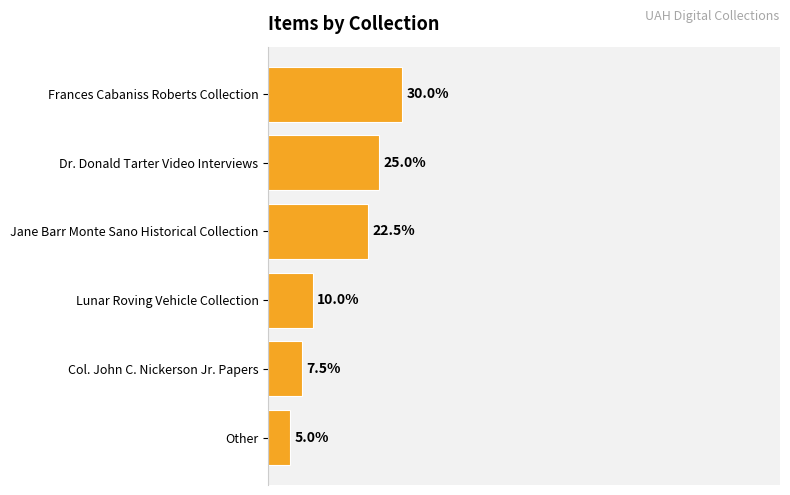

At which category does the chart reach its minimum across all series?

Other